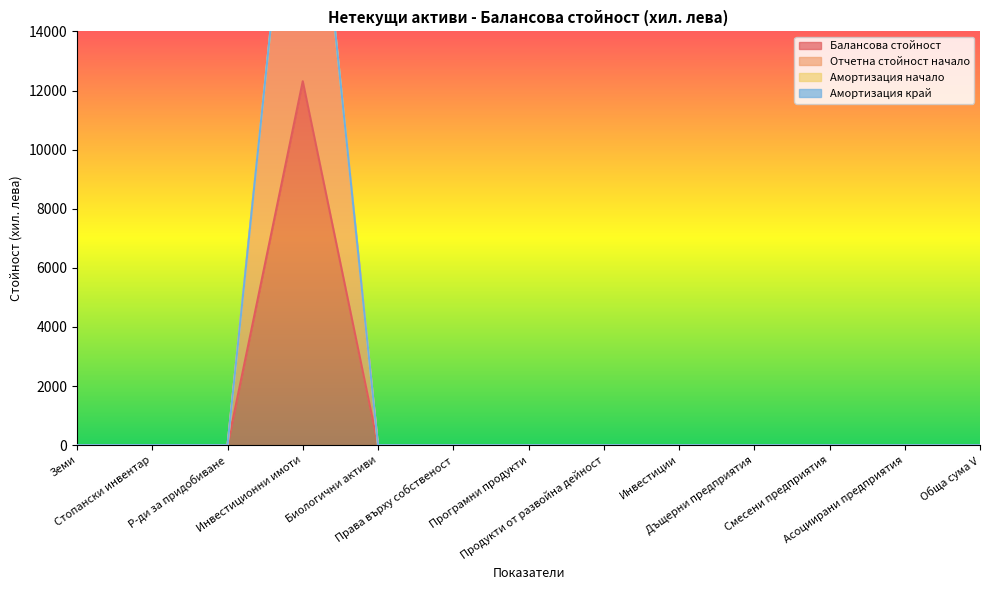

True or false: Балансова стойност has a value of -3710 at Права върху собственост.

False